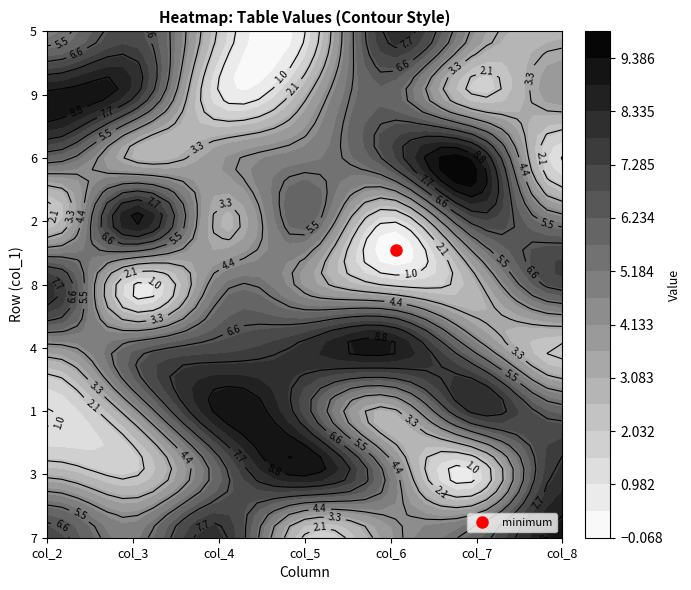

What is the sum of all 7 values?

31